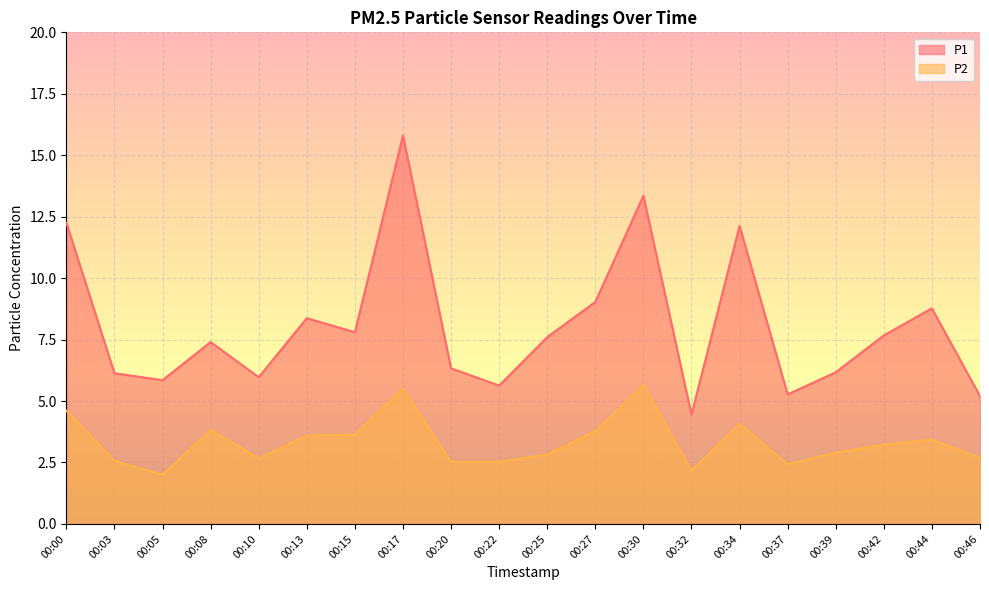

True or false: P2 has a value of 1.9 at 00:15.

False